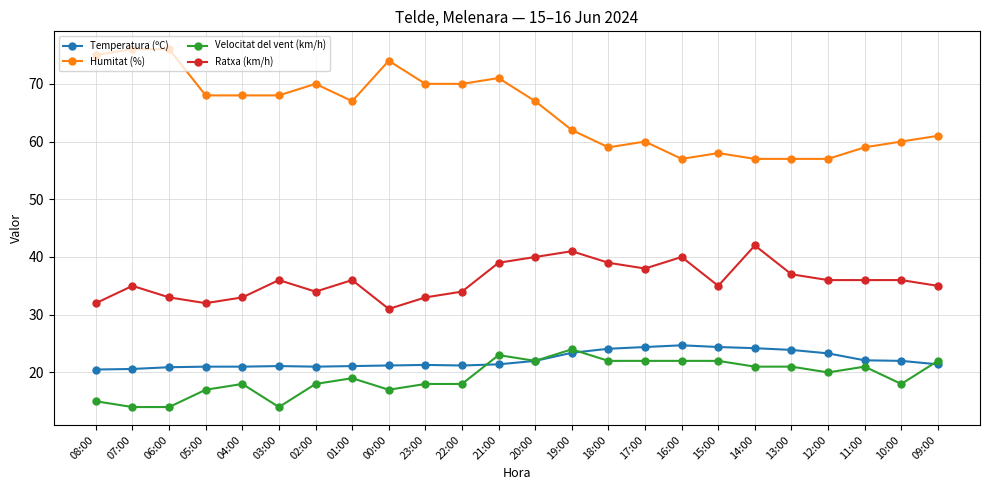

Is the value of Velocitat del vent (km/h) at 02:00 greater than the value of Ratxa (km/h) at 01:00?

No